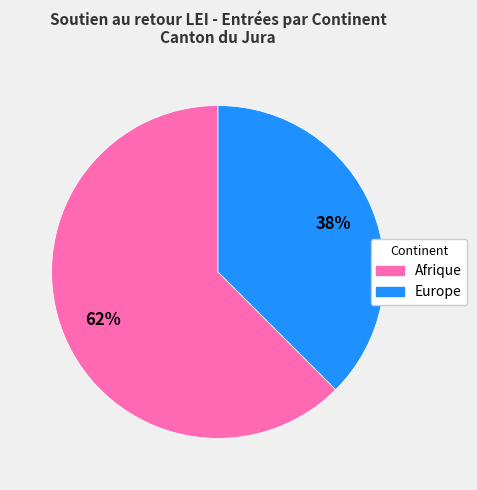

To the nearest percent, what is the average slice percentage?

50%